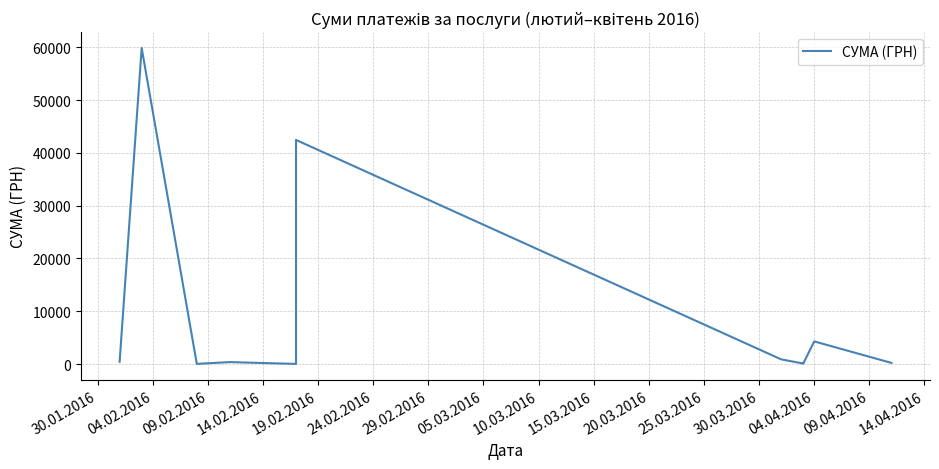

What is the difference between the maximum and minimum values?

59892.0